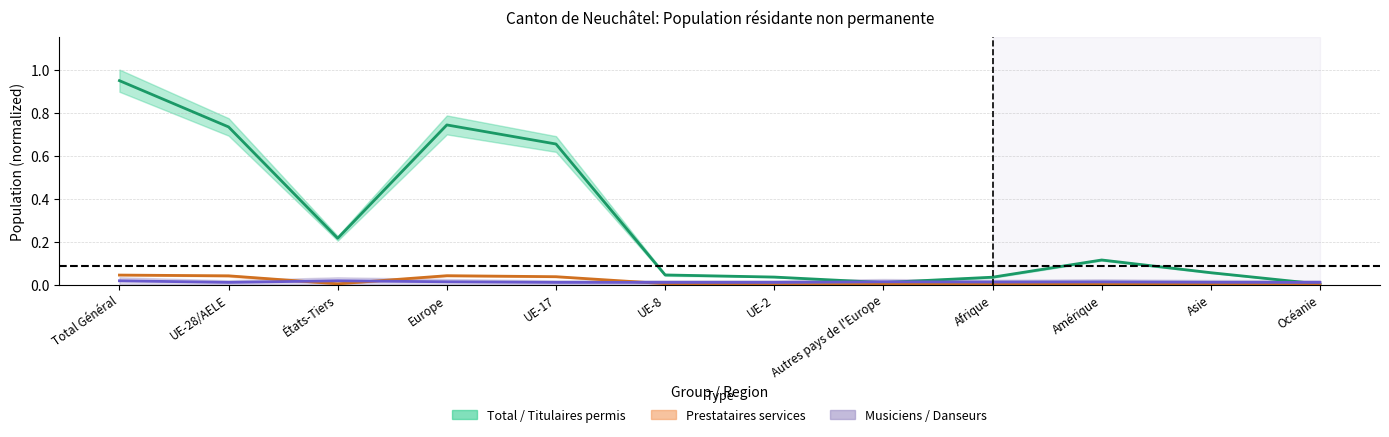

Reading left to right, what are all the values shown in this chart?

Total / Titulaires permis: 0.9	0.7	0.2	0.7	0.7	0.0	0.0	0.0	0.0	0.1	0.1	0.0
Prestataires / Permis courte durée 2: 0.0	0.0	0.0	0.0	0.0	0.0	0.0	0.0	0.0	0.0	0.0	0.0
Musiciens / Danseurs: 0.0	0.0	0.0	0.0	0.0	0.0	0.0	0.0	0.0	0.0	0.0	0.0